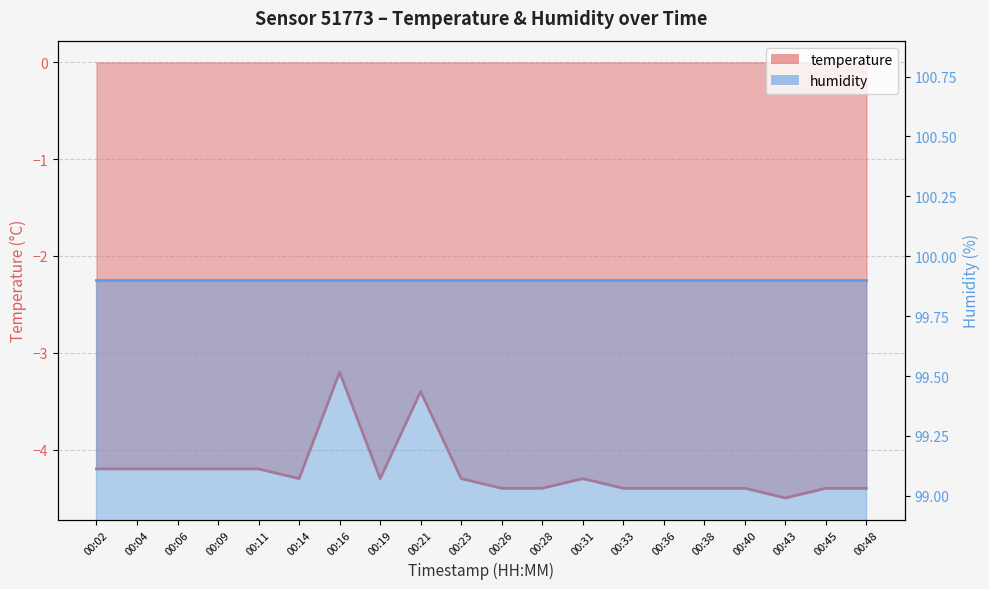

Reading right to left, what are all the values shown in this chart?

-4.4	-4.4	-4.5	-4.4	-4.4	-4.4	-4.4	-4.3	-4.4	-4.4	-4.3	-3.4	-4.3	-3.2	-4.3	-4.2	-4.2	-4.2	-4.2	-4.2